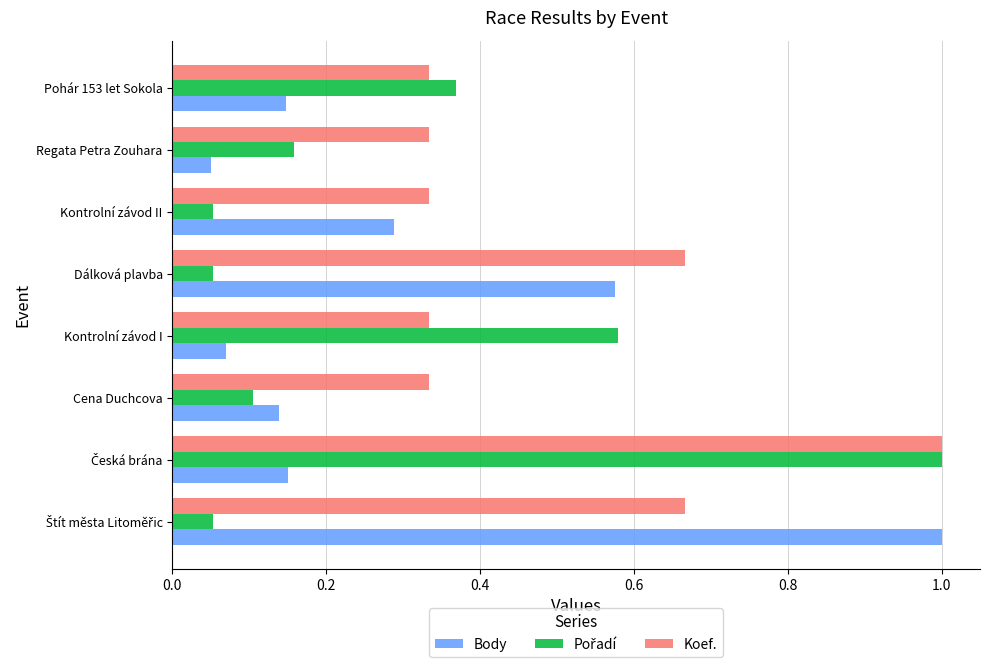

What is the spread (max minus min) of values at Kontrolní závod I?

0.5